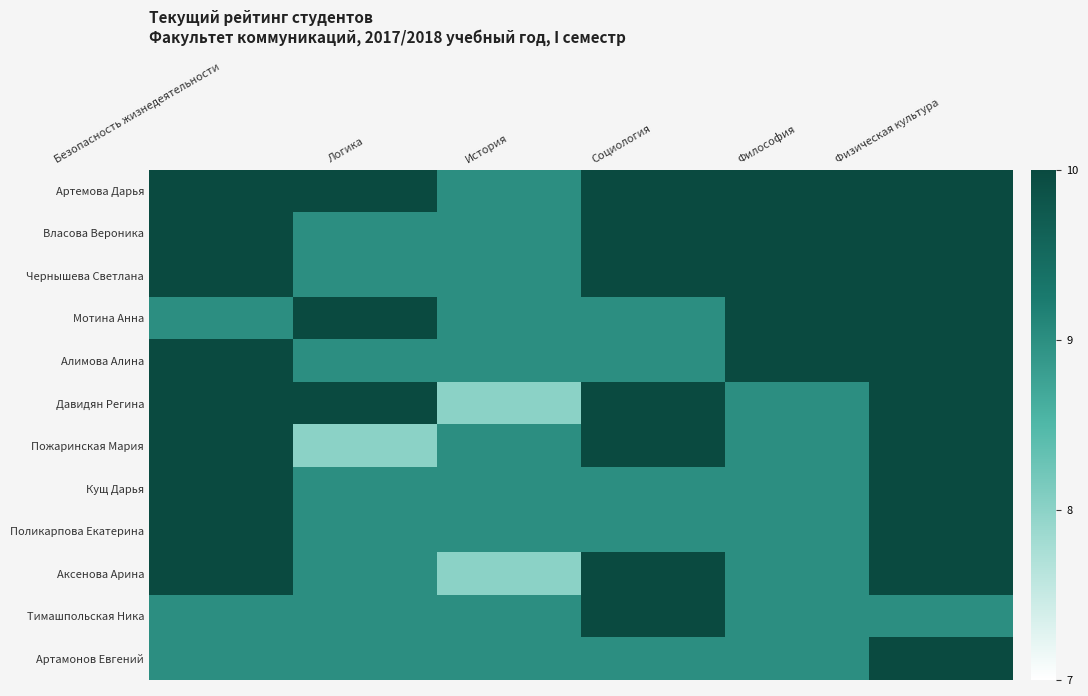

What is the total value across all series at Физическая культура?

119